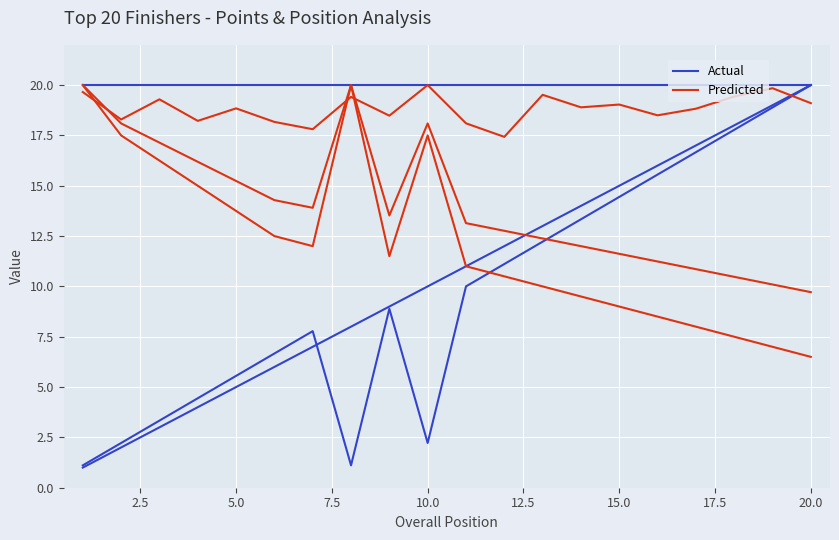

What is the difference between the second highest and minimum values in the Predicted series?

2.4